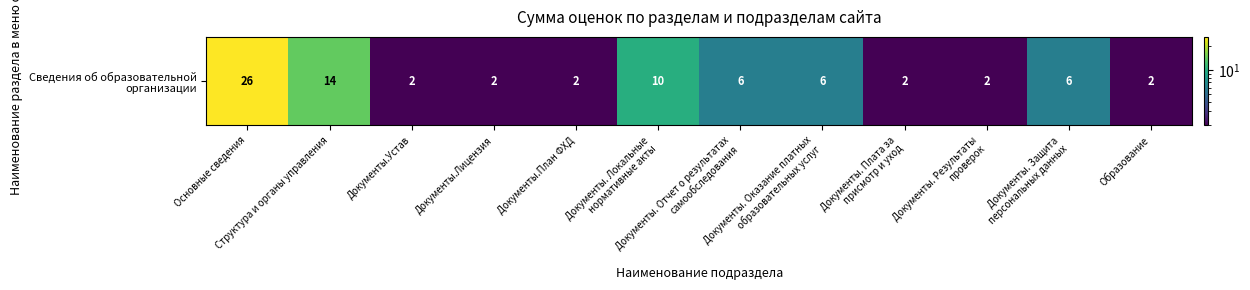

At which category does the chart reach its peak across all series?

Основные сведения